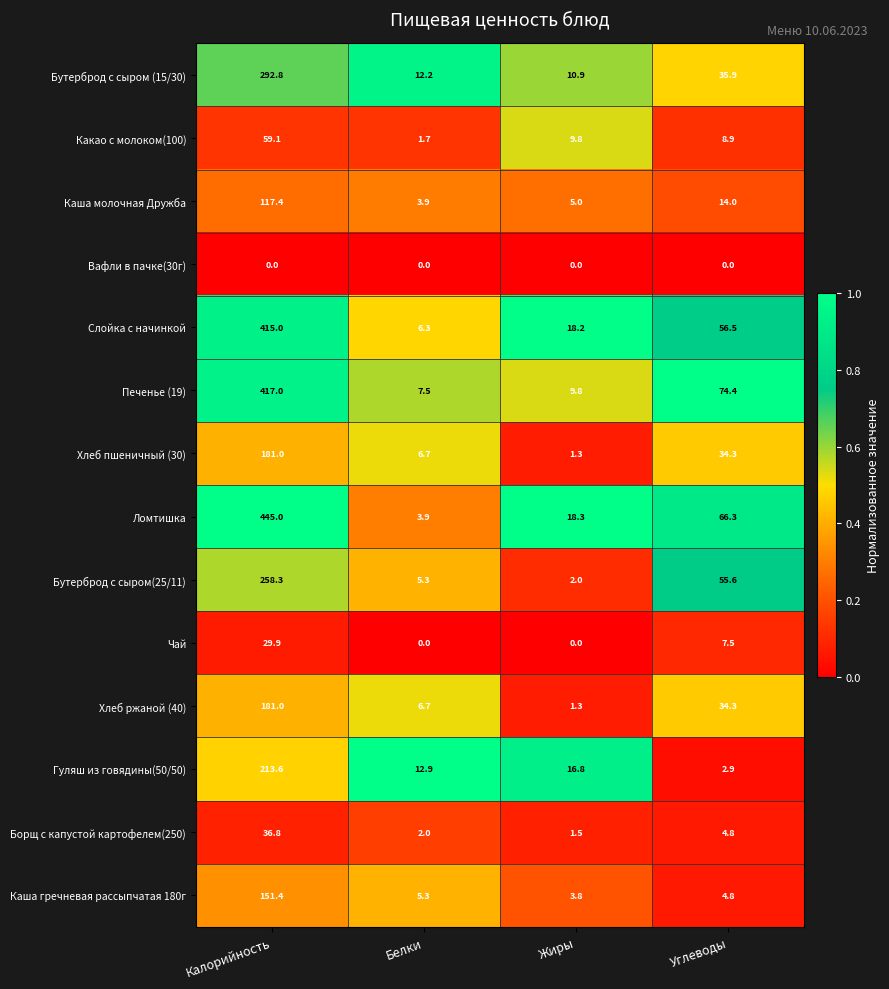

The value of Гуляш из говядины(50/50) at Калорийность is 213.6. True or false?

True